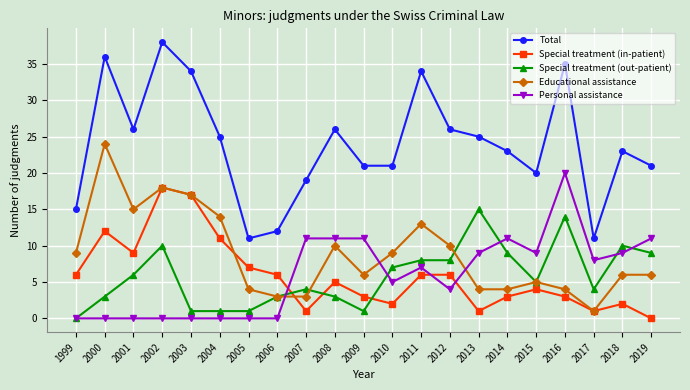

Reading left to right, list all the values displayed in this chart.

Total: 15	36	26	38	34	25	11	12	19	26	21	21	34	26	25	23	20	35	11	23	21
Special treatment (in-patient): 6	12	9	18	17	11	7	6	1	5	3	2	6	6	1	3	4	3	1	2	0
Special treatment (out-patient): 0	3	6	10	1	1	1	3	4	3	1	7	8	8	15	9	5	14	4	10	9
Educational assistance: 9	24	15	18	17	14	4	3	3	10	6	9	13	10	4	4	5	4	1	6	6
Personal assistance: 0	0	0	0	0	0	0	0	11	11	11	5	7	4	9	11	9	20	8	9	11